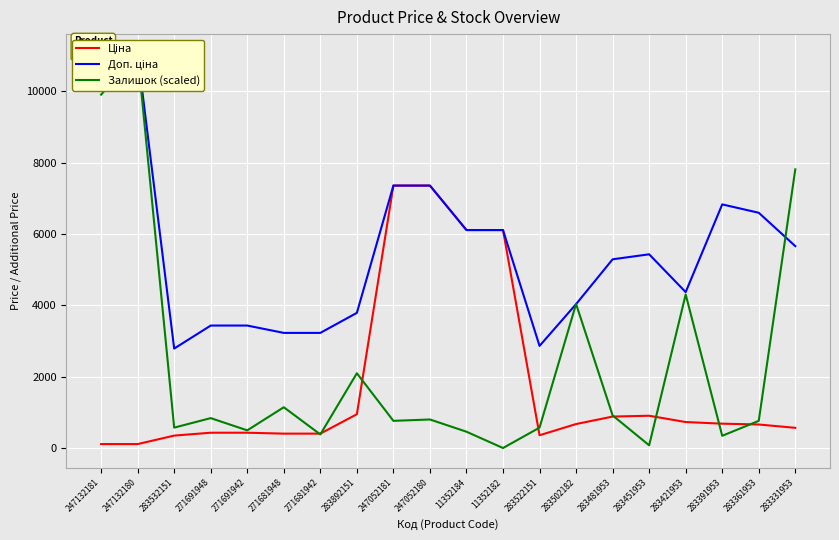

Which series changed the most between 247132181 and 283522151?

Залишок (scaled)